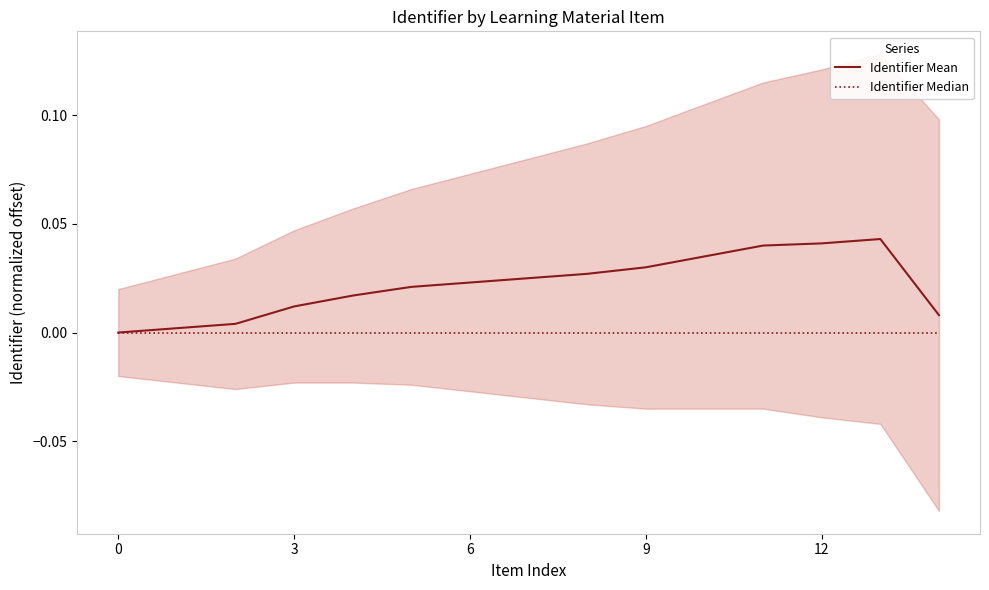

What are all the series names shown in the legend?

Identifier Mean, Identifier Median